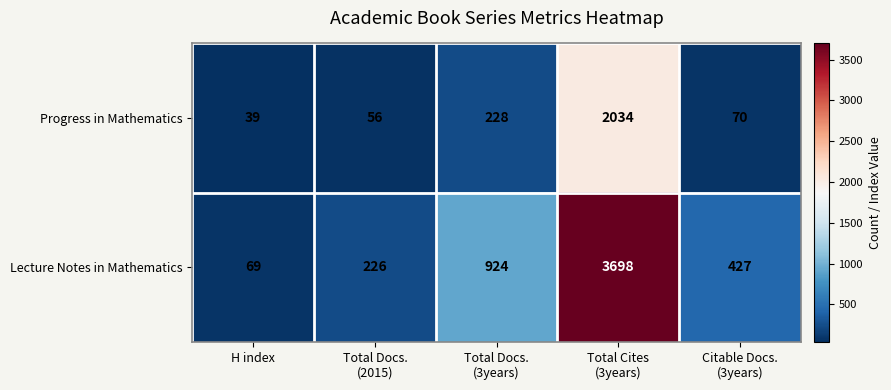

What is the spread (max minus min) of values at H index?

30